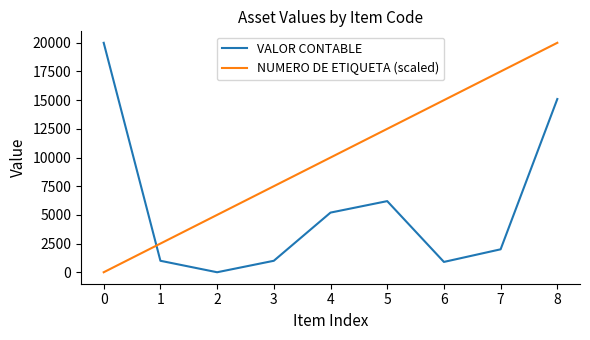

What are all the series names shown in the legend?

VALOR CONTABLE, NUMERO DE ETIQUETA (scaled)